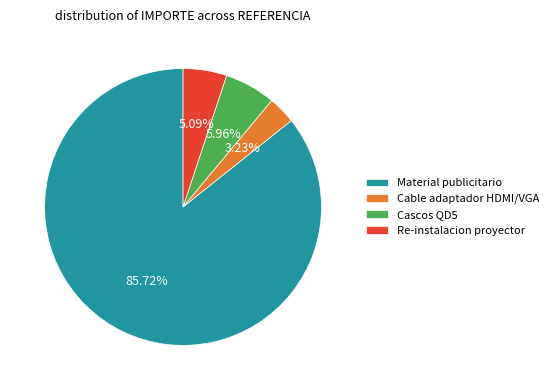

To the nearest percent, what is the difference between the largest and smallest slice percentages?

82%